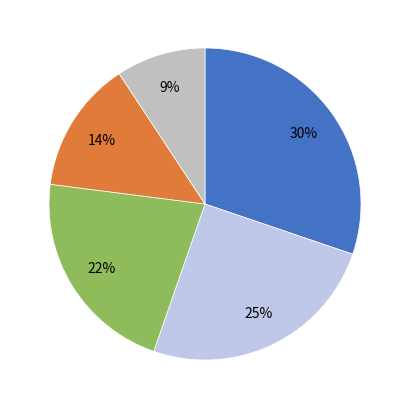

To the nearest percent, what is the average slice percentage?

20%